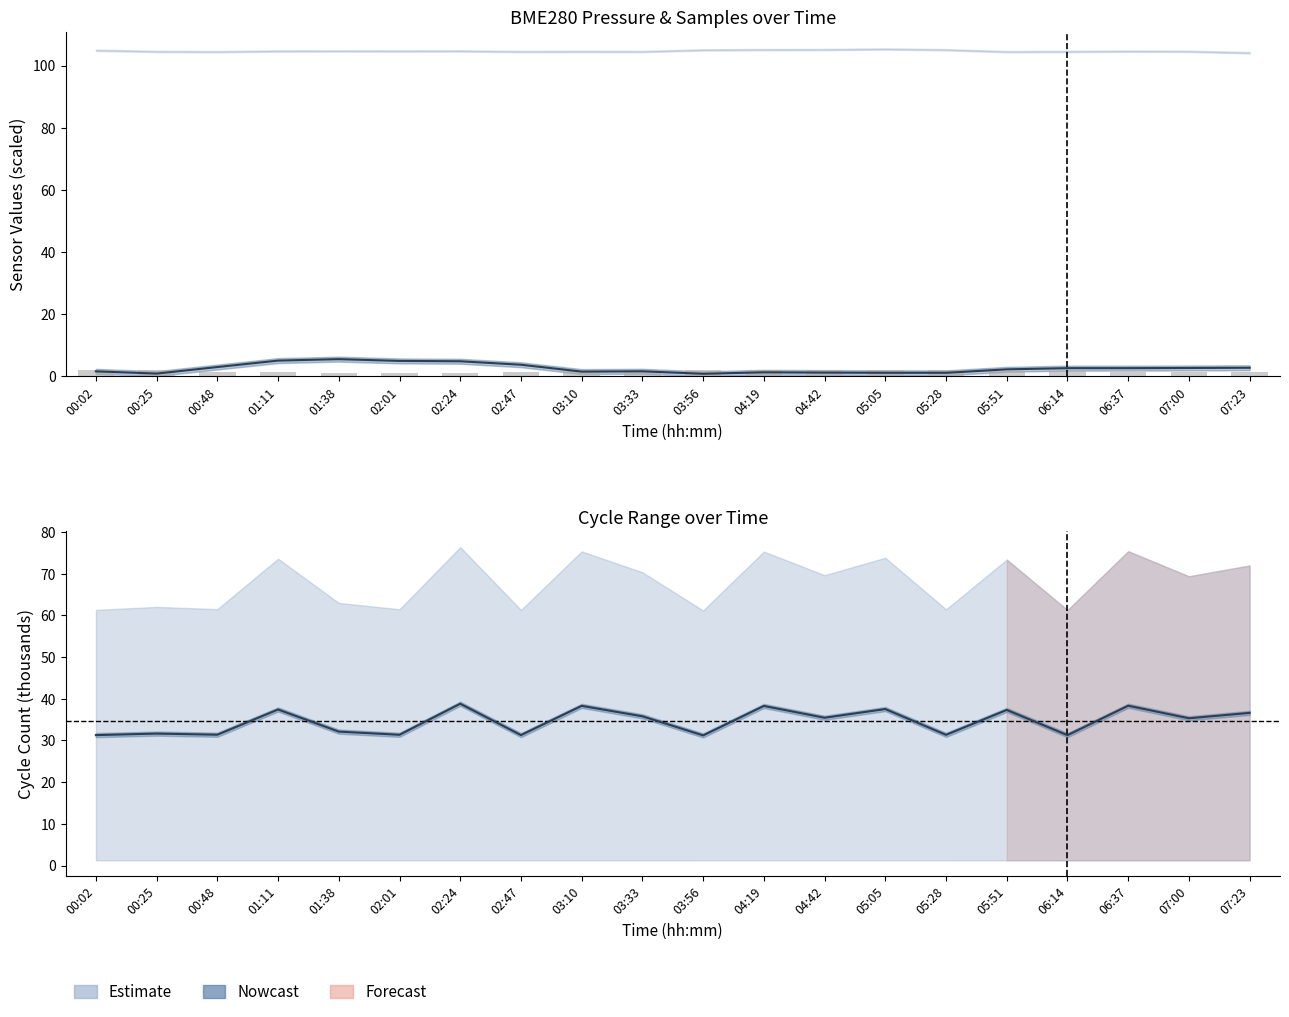

Between 00:02 and 02:47, which is larger?

00:02